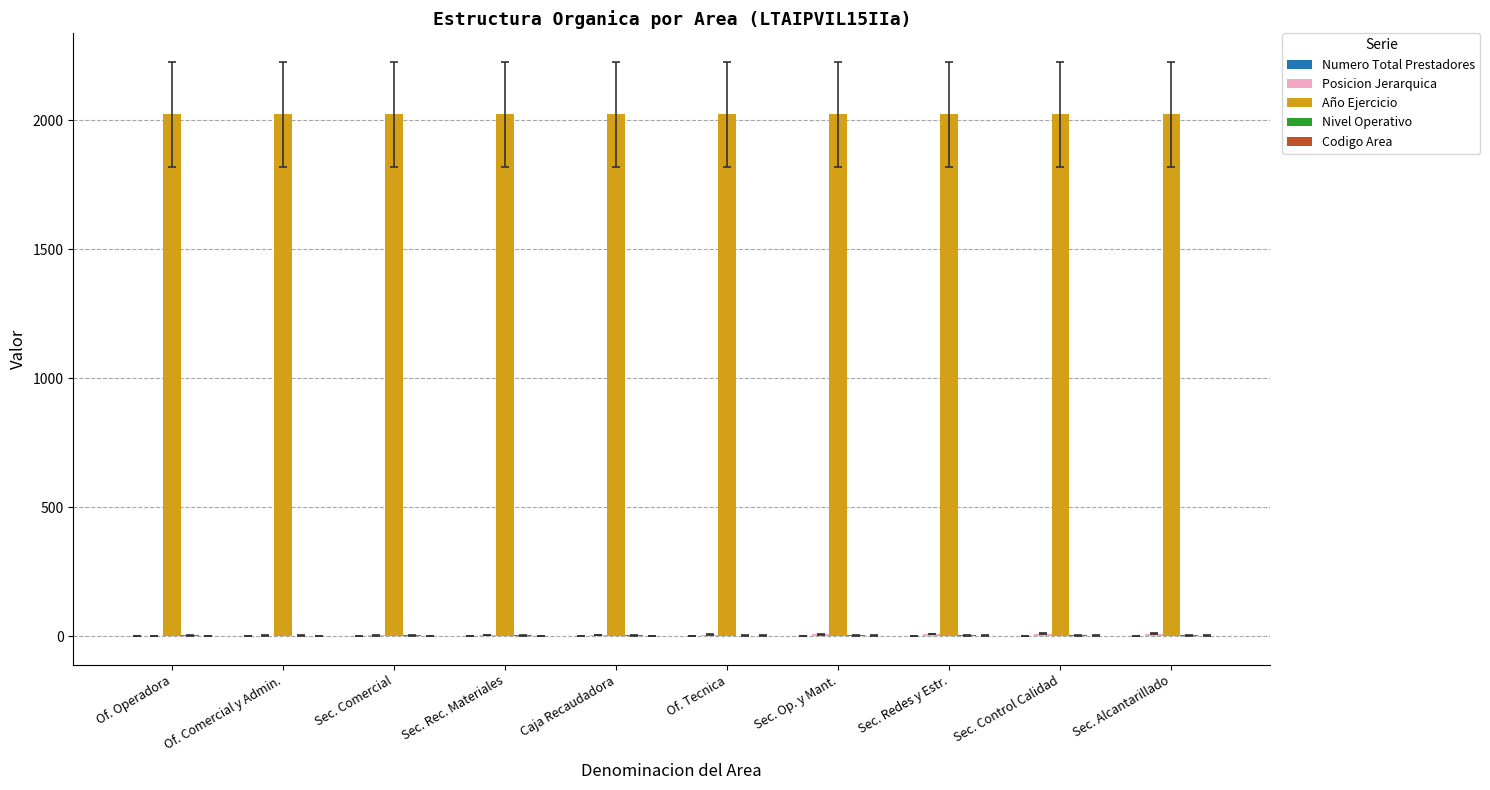

Which series has the largest total across all categories?

Año Ejercicio